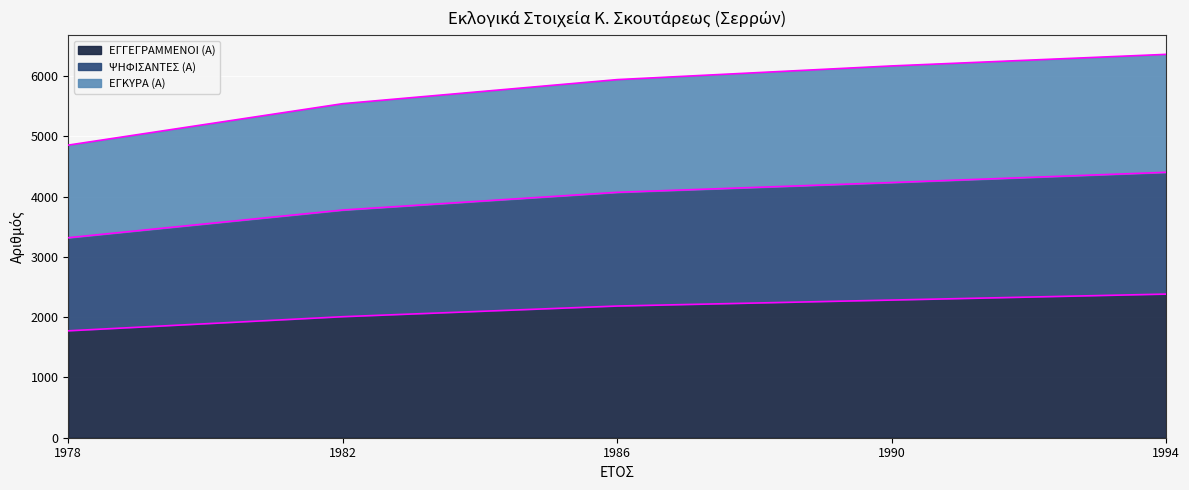

At how many categories does at least one series exceed 3428?

5